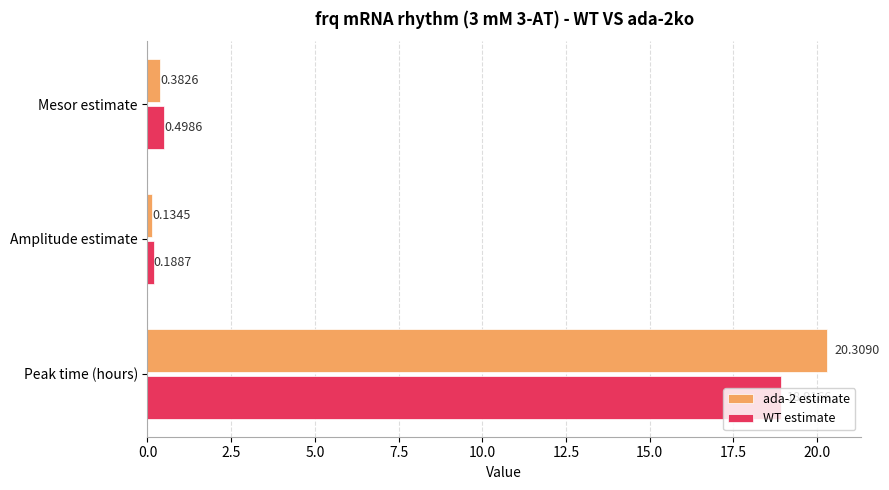

List the series in order of their peak value, highest first.

ada-2 estimate, WT estimate